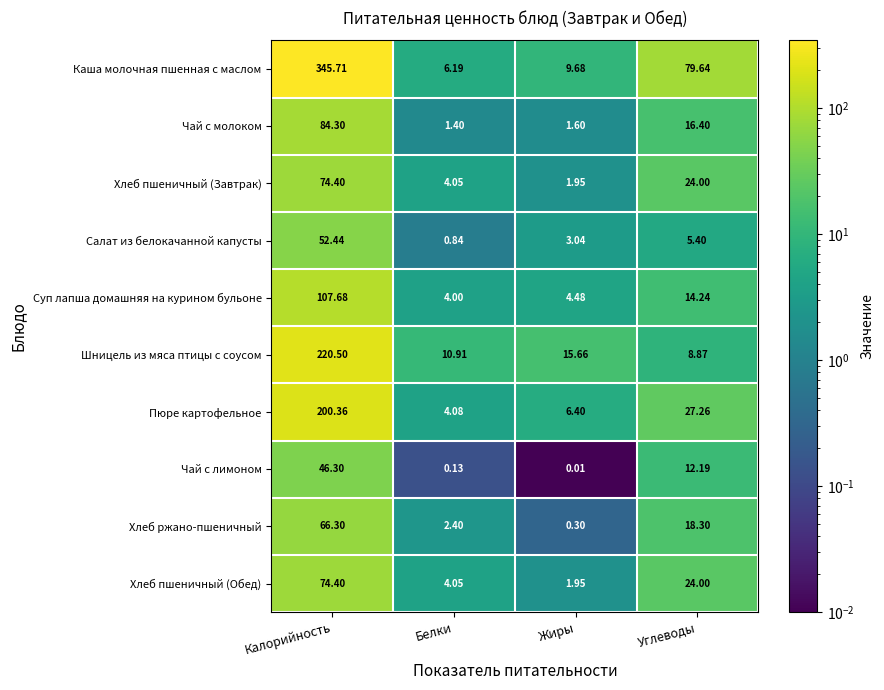

What is the total value across all series at Углеводы?

230.3